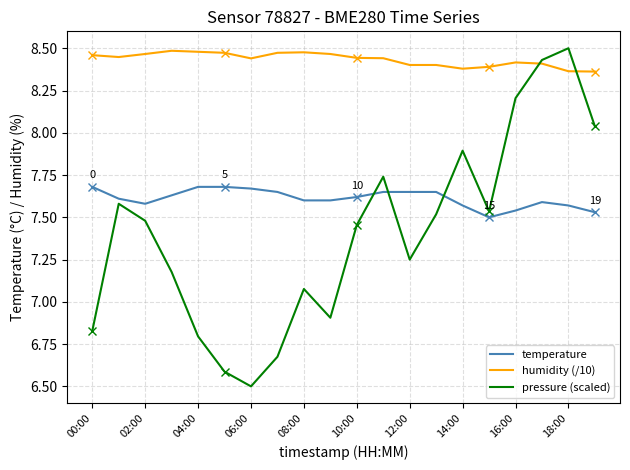

What is the minimum value for pressure (scaled)?

6.5